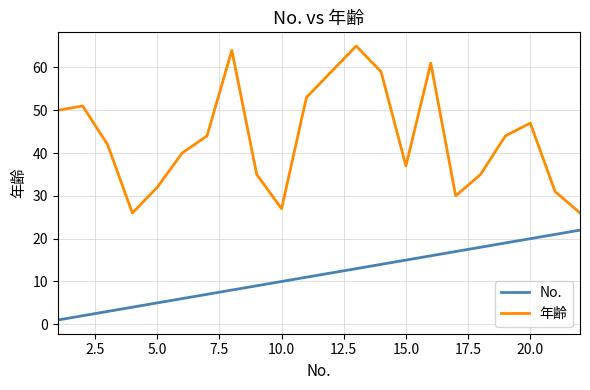

Reading left to right, list all the values displayed in this chart.

No.: 1	2	3	4	5	6	7	8	9	10	11	12	13	14	15	16	17	18	19	20	21	22
年齢: 50	51	42	26	32	40	44	64	35	27	53	59	65	59	37	61	30	35	44	47	31	26